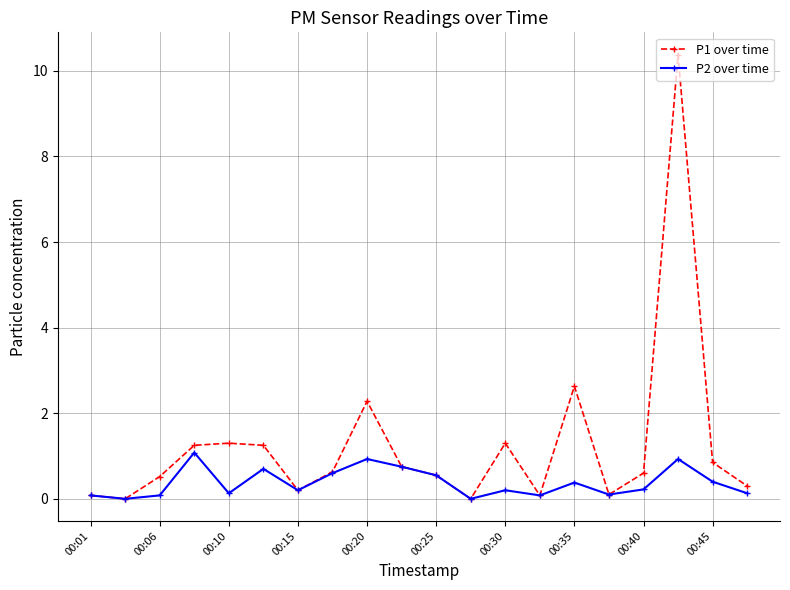

Which series has the largest range (max minus min)?

P1 over time